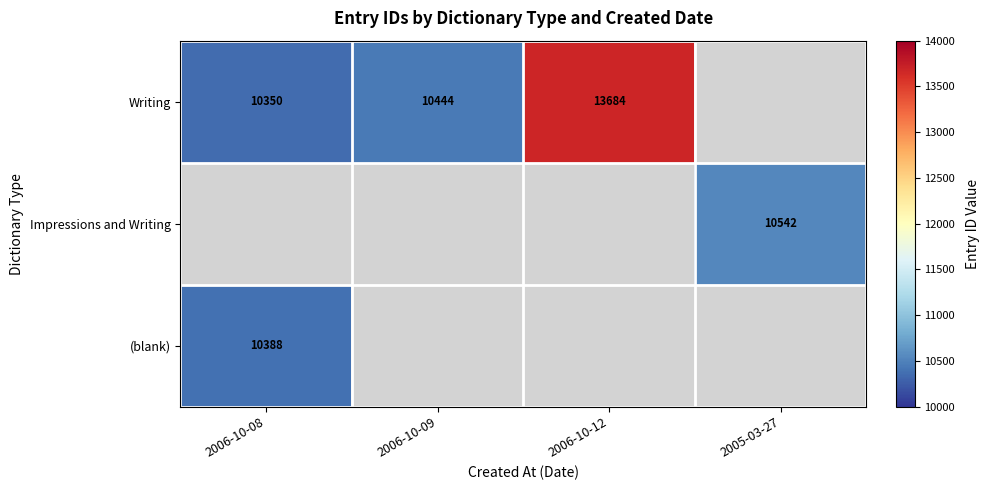

At which category does the chart reach its peak across all series?

2006-10-12